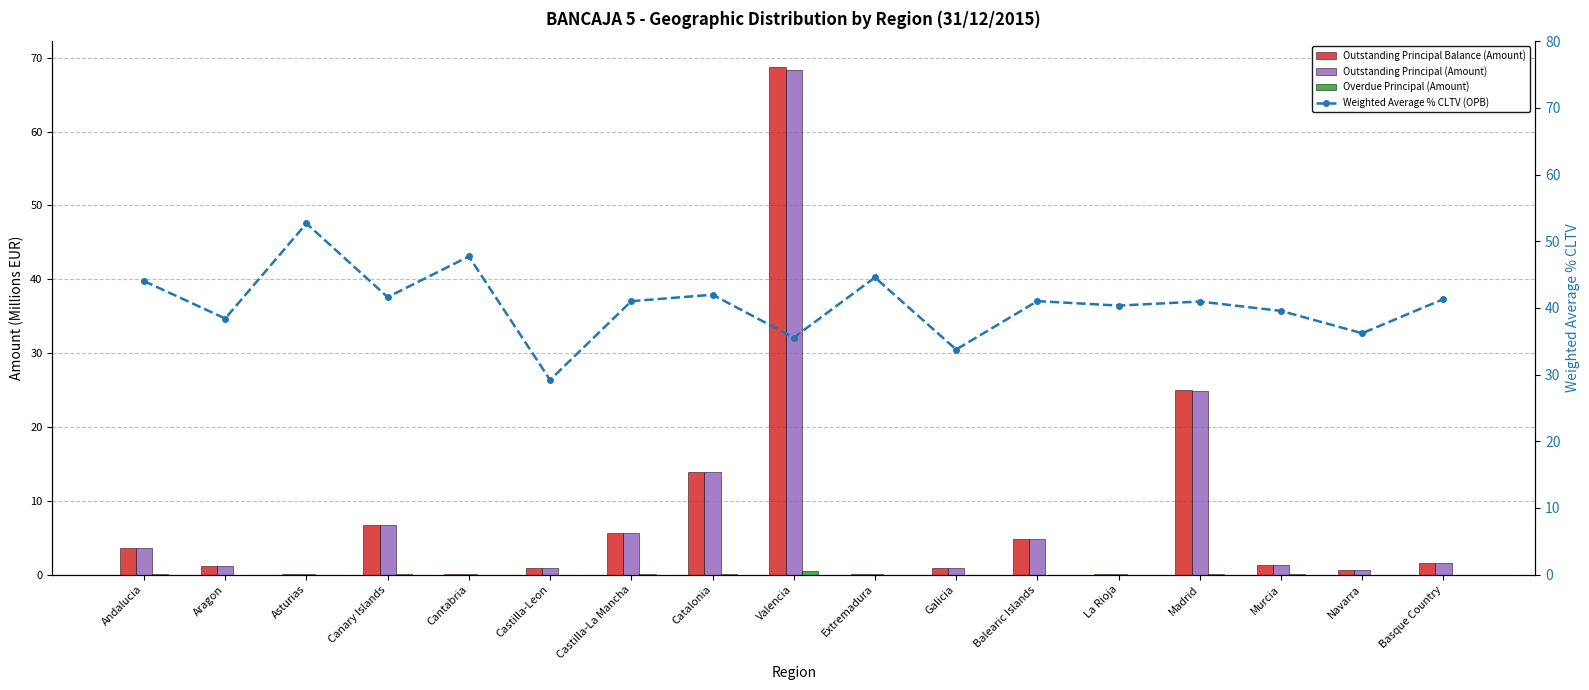

What is the spread (max minus min) of values at Extremadura?

44.6